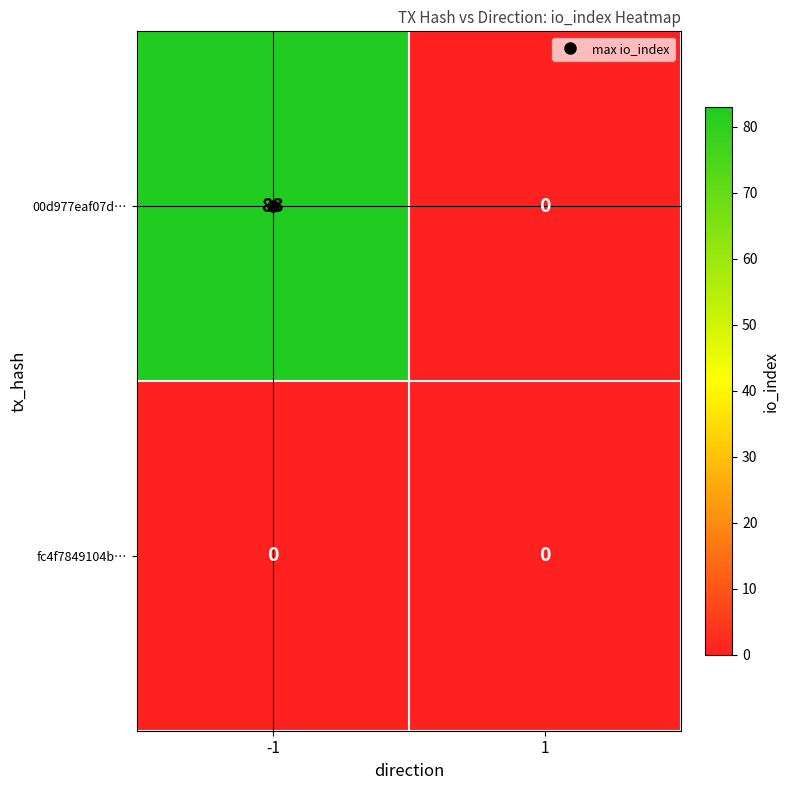

Rank the series by their maximum value, from highest to lowest.

00d977eaf07d…, fc4f7849104b…